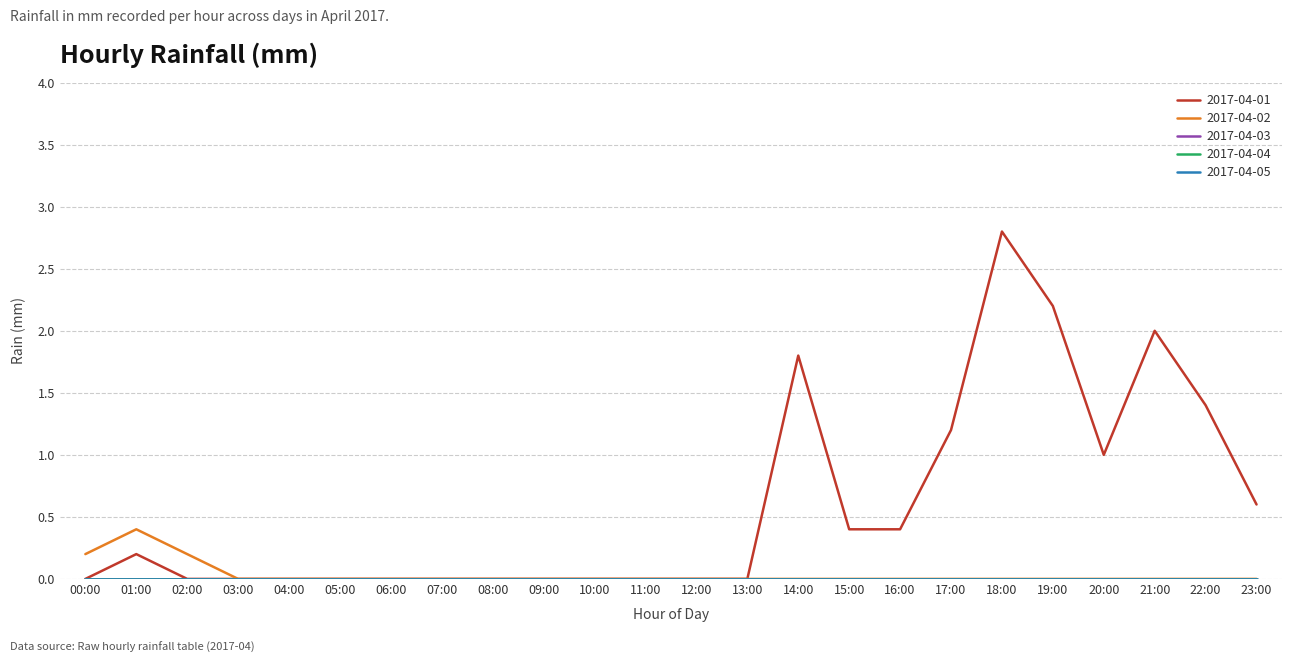

Does the chart have visible grid lines?

Yes